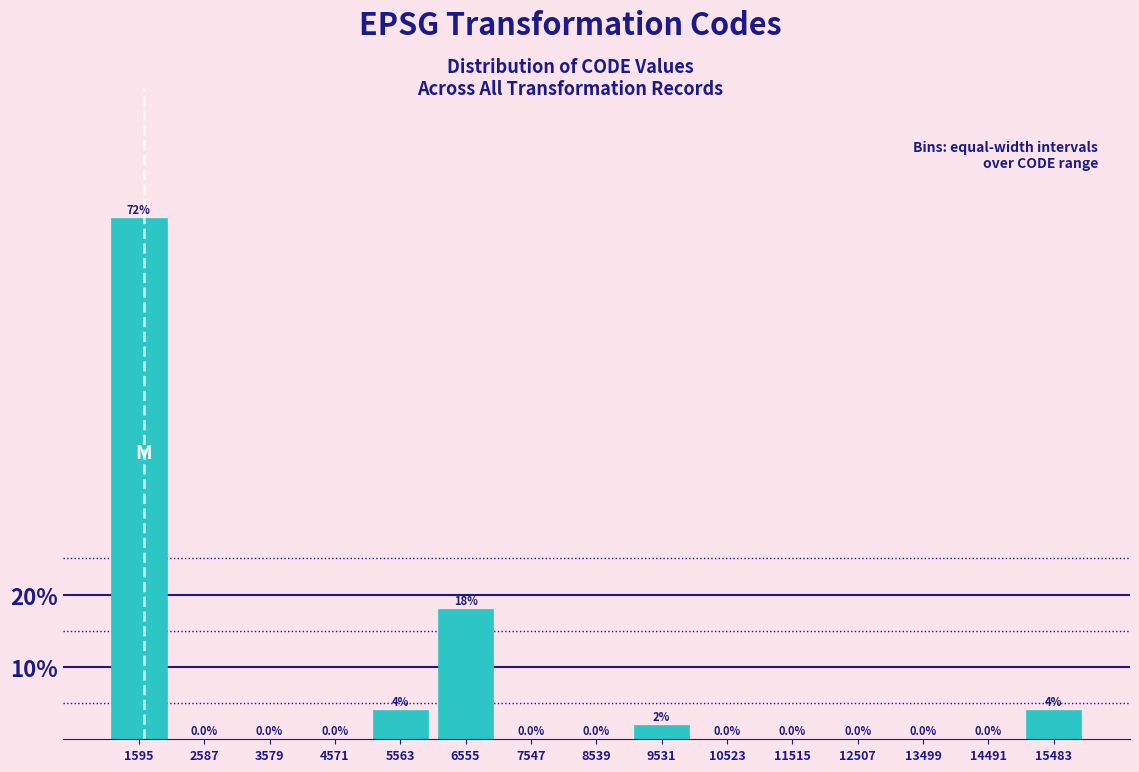

What is the height of the bar covering 15000 to 16000 on the x-axis? The bar edges are not printed on the chart, so give them approximately, as read against the axis.

4.0